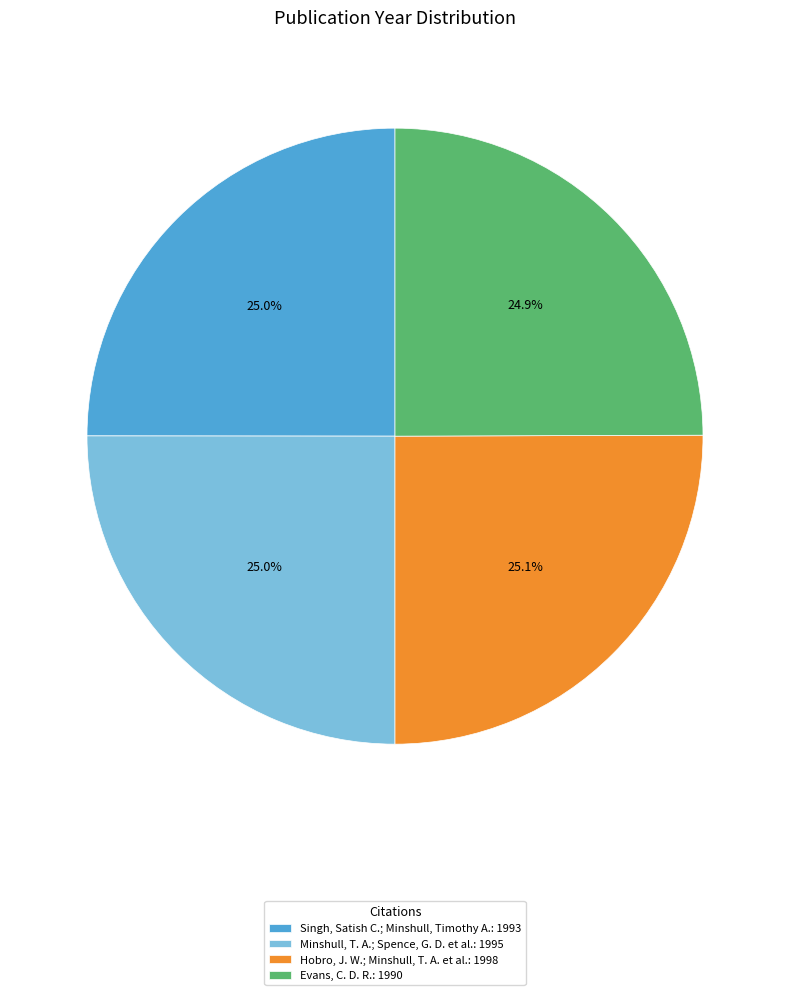

The Evans, C. D. R. slice represents 36% of the pie. True or false?

False